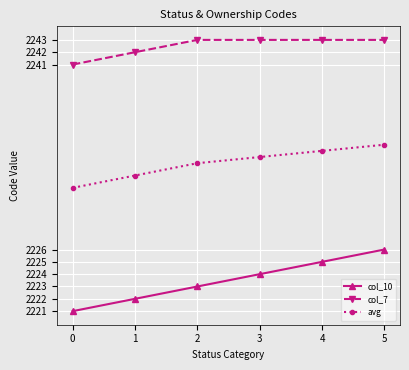

Which series has the widest spread of values?

col_10